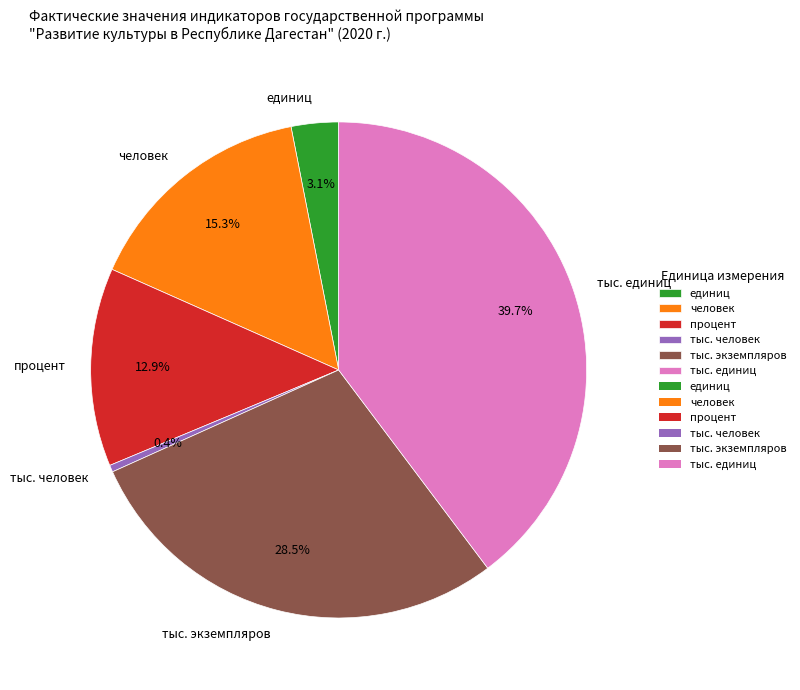

What percentage is NOT represented by тыс. единиц?

60.3%